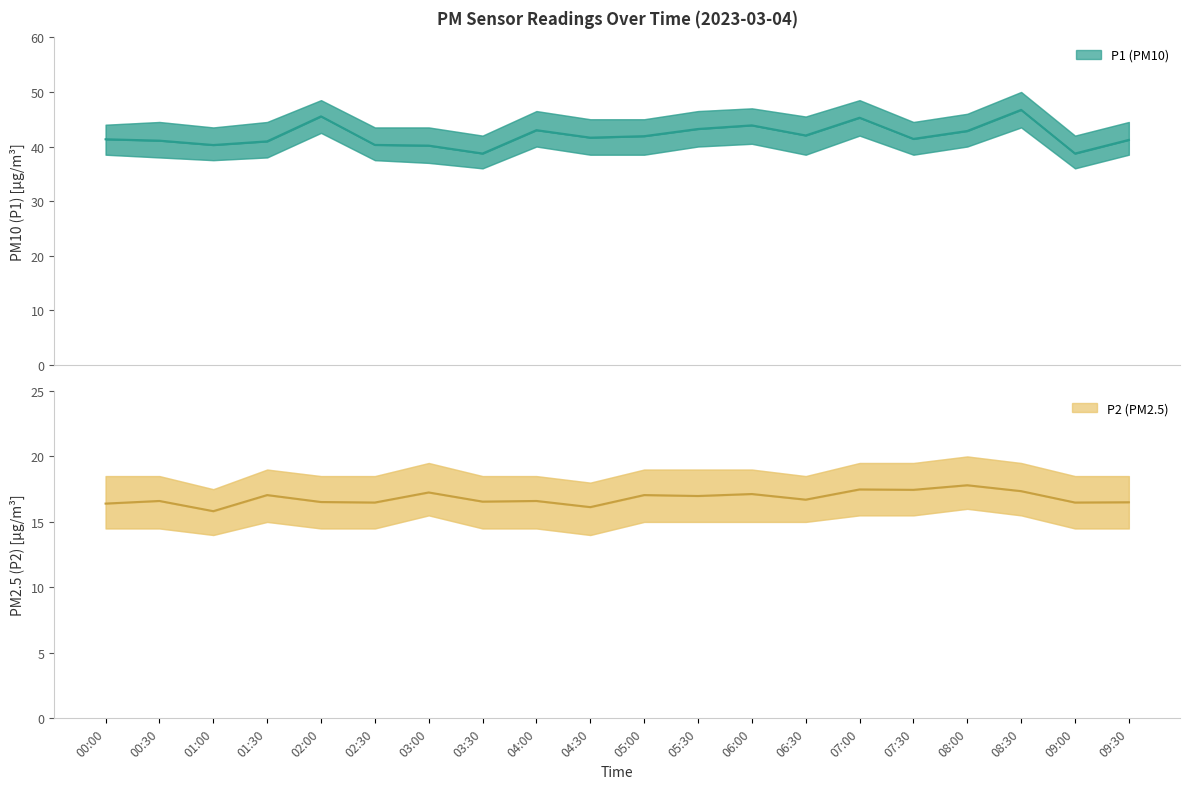

Which series has the largest total across all categories?

P1